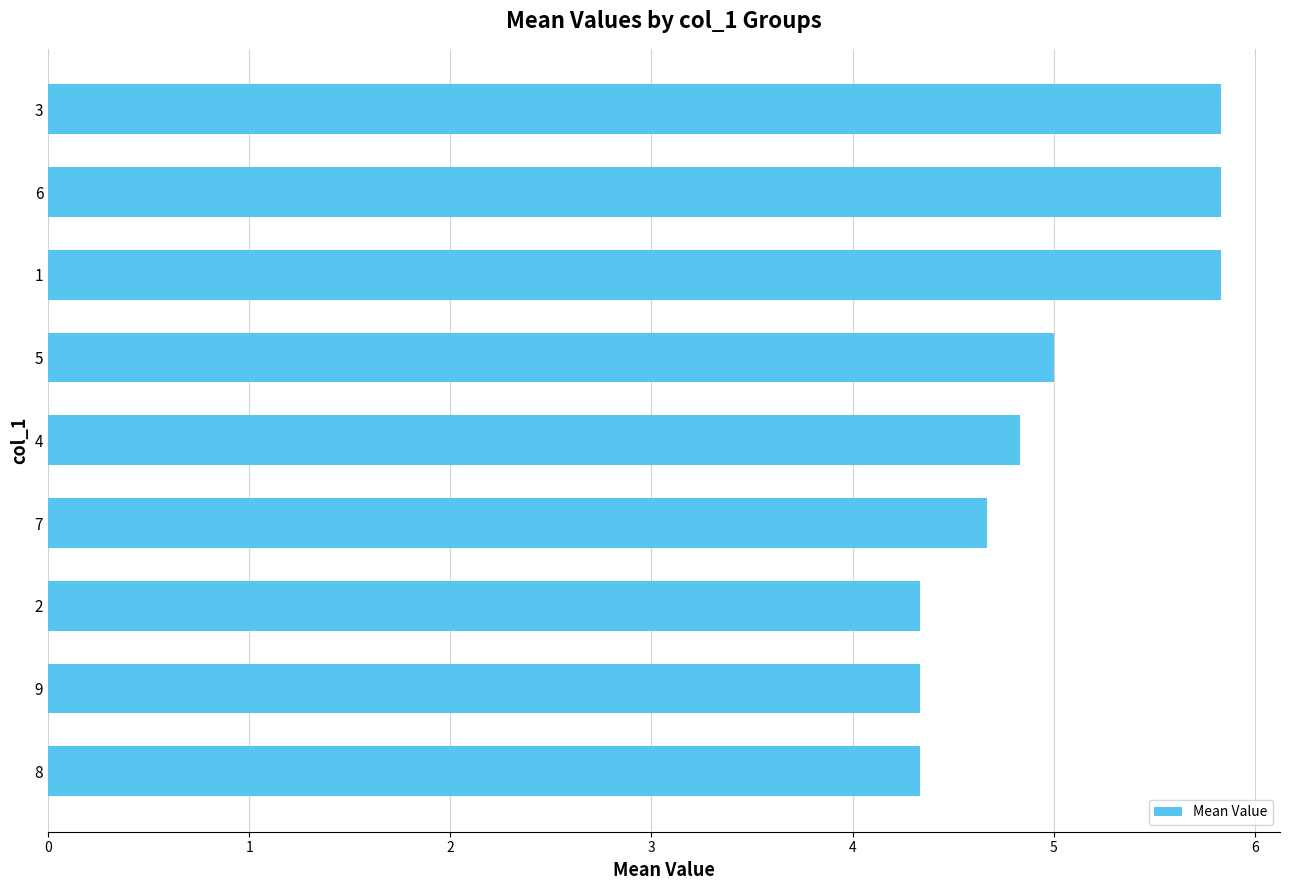

The value at 3 is 5.8. True or false?

True